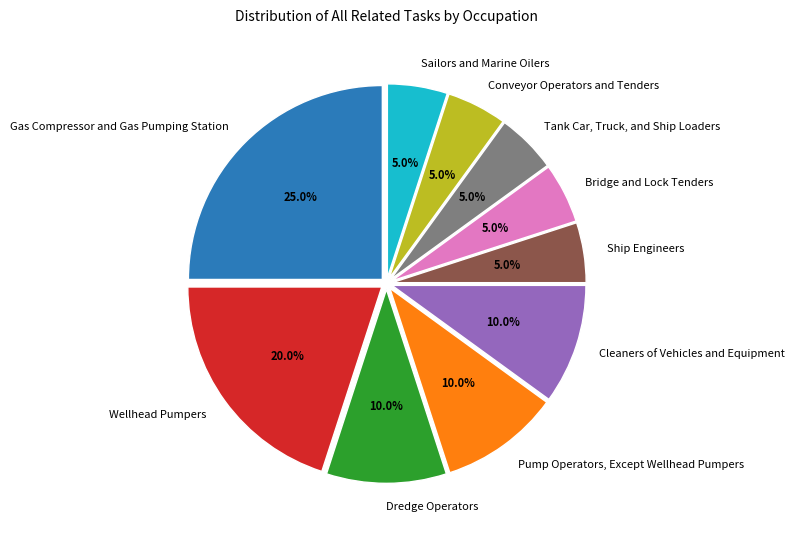

True or false: Pump Operators, Except Wellhead Pumpers accounts for 10% of the total.

True